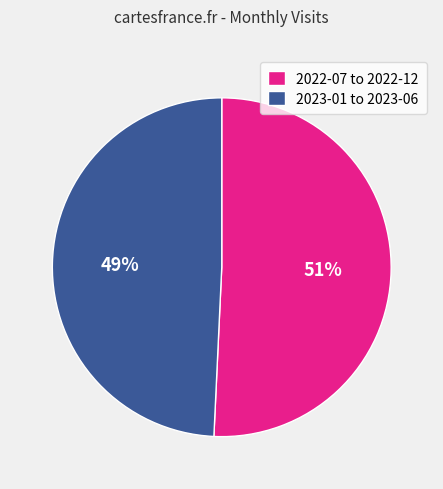

To the nearest percent, what percentage of the pie is 2023-01 to 2023-06?

49%